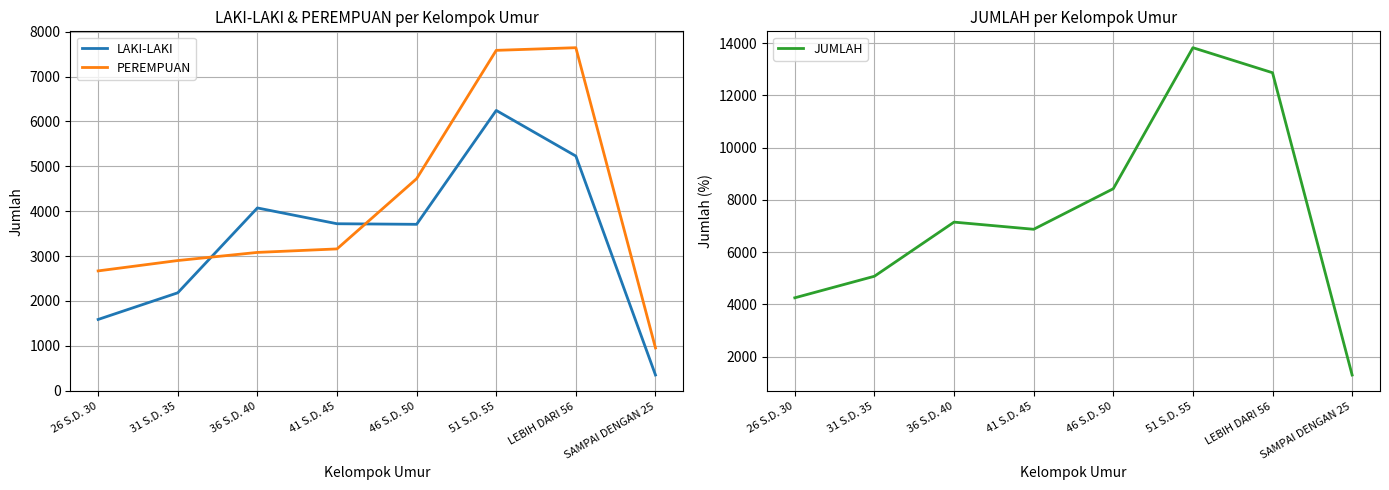

What is the difference between the maximum and minimum values in the JUMLAH series?

12528